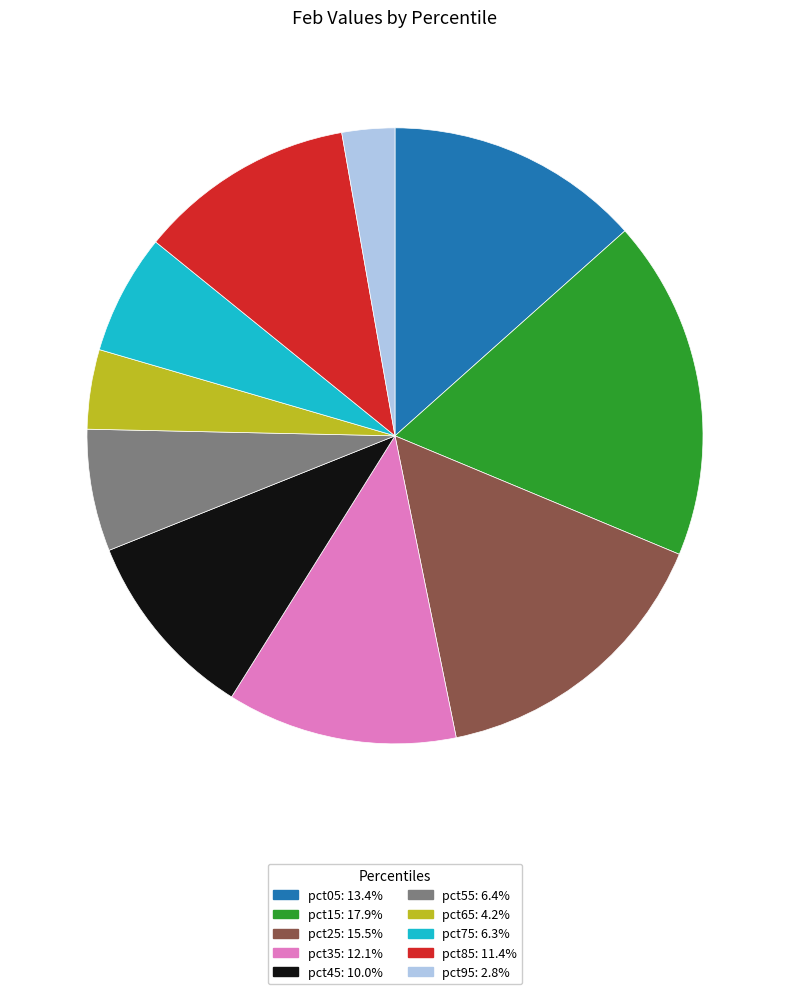

Combined, do pct85: 11.4% and pct45: 10.0% account for over 50%?

No